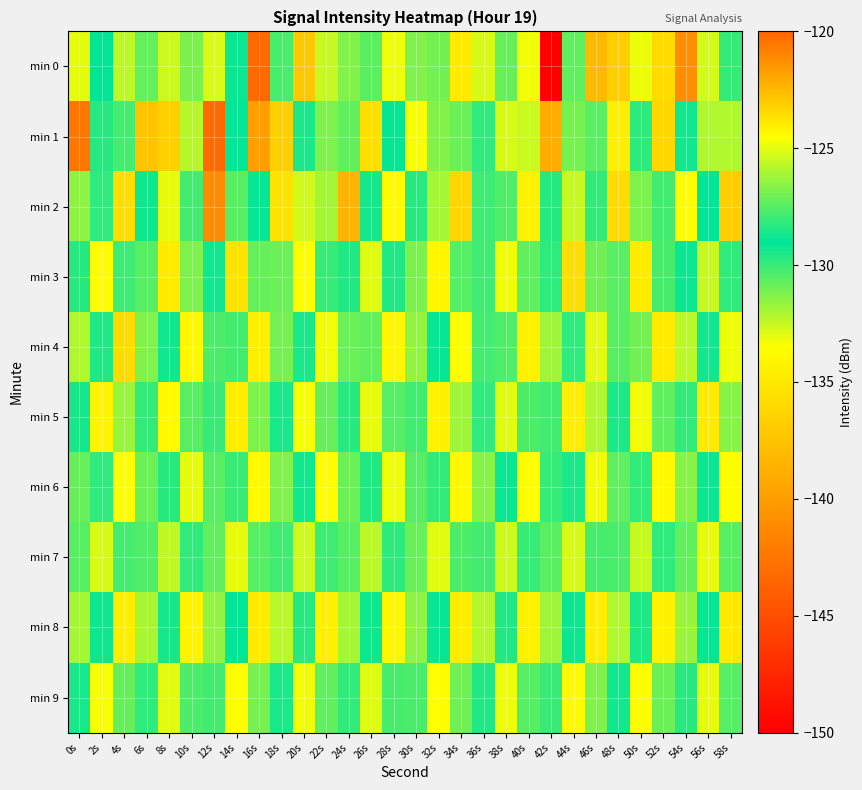

Reading left to right, extract all data points from this chart.

min 0: 0s=-125.0	2s=-129.1	4s=-132.4	6s=-127.2	8s=-132.6	10s=-126.9	12s=-125.2	14s=-128.8	16s=-143.3	18s=-127.7	20s=-137.2	22s=-132.5	24s=-126.7	26s=-130.6	28s=-124.9	30s=-131.3	32s=-131.1	34s=-134.8	36s=-132.8	38s=-130.8	40s=-133.2	42s=-149.9	44s=-130.8	46s=-138.1	48s=-136.7	50s=-133.1	52s=-123.5	54s=-141.0	56s=-132.7	58s=-128.1
min 1: 0s=-120.5	2s=-129.7	4s=-130.2	6s=-122.8	8s=-123.1	10s=-132.2	12s=-143.3	14s=-128.9	16s=-139.8	18s=-123.1	20s=-128.5	22s=-131.2	24s=-127.3	26s=-135.6	28s=-129.1	30s=-133.4	32s=-126.7	34s=-130.9	36s=-128.2	38s=-132.8	40s=-125.5	42s=-138.9	44s=-131.1	46s=-127.4	48s=-134.6	50s=-129.8	52s=-136.2	54s=-128.7	56s=-132.1	58s=-125.9
min 2: 0s=-131.5	2s=-128.2	4s=-135.7	6s=-129.3	8s=-133.1	10s=-127.8	12s=-141.2	14s=-130.6	16s=-128.9	18s=-135.4	20s=-132.7	22s=-126.1	24s=-138.5	26s=-129.4	28s=-133.8	30s=-128.3	32s=-131.9	34s=-136.2	36s=-130.1	38s=-127.6	40s=-134.3	42s=-129.7	44s=-132.5	46s=-128.1	48s=-135.9	50s=-131.2	52s=-127.8	54s=-133.6	56s=-129.0	58s=-136.7
min 3: 0s=-128.3	2s=-133.6	4s=-130.1	6s=-127.5	8s=-134.8	10s=-131.2	12s=-128.7	14s=-135.3	16s=-130.8	18s=-127.1	20s=-133.5	22s=-130.0	24s=-128.4	26s=-132.9	28s=-129.6	30s=-126.8	32s=-134.1	34s=-130.5	36s=-127.9	38s=-133.3	40s=-130.7	42s=-128.2	44s=-135.6	46s=-131.0	48s=-127.4	50s=-134.8	52s=-130.3	54s=-128.8	56s=-132.5	58s=-129.9
min 4: 0s=-132.1	2s=-129.6	4s=-135.8	6s=-131.3	8s=-128.7	10s=-133.9	12s=-130.4	14s=-127.8	16s=-134.6	18s=-131.1	20s=-128.5	22s=-133.3	24s=-130.9	26s=-127.3	28s=-134.1	30s=-131.6	32s=-128.9	34s=-133.7	36s=-130.2	38s=-127.6	40s=-134.4	42s=-131.8	44s=-128.2	46s=-133.0	48s=-130.6	50s=-127.0	52s=-134.8	54s=-132.3	56s=-128.7	58s=-133.2
min 5: 0s=-129.4	2s=-134.2	4s=-131.7	6s=-128.1	8s=-133.9	10s=-130.6	12s=-128.0	14s=-134.7	16s=-131.2	18s=-128.6	20s=-133.4	22s=-130.8	24s=-128.3	26s=-133.1	28s=-130.5	30s=-127.9	32s=-134.3	34s=-131.8	36s=-128.2	38s=-133.0	40s=-130.4	42s=-127.8	44s=-134.6	46s=-132.1	48s=-128.5	50s=-133.3	52s=-130.7	54s=-128.1	56s=-134.9	58s=-131.4
min 6: 0s=-130.8	2s=-128.2	4s=-133.5	6s=-130.9	8s=-128.3	10s=-133.1	12s=-130.6	14s=-128.0	16s=-133.8	18s=-131.3	20s=-128.7	22s=-133.5	24s=-130.9	26s=-128.4	28s=-133.2	30s=-130.6	32s=-128.1	34s=-133.9	36s=-131.4	38s=-128.8	40s=-133.6	42s=-130.0	44s=-128.5	46s=-133.3	48s=-130.7	50s=-128.1	52s=-133.9	54s=-131.4	56s=-128.8	58s=-133.6
min 7: 0s=-127.5	2s=-132.8	4s=-130.2	6s=-127.6	8s=-132.4	10s=-129.9	12s=-127.3	14s=-133.1	16s=-130.5	18s=-127.9	20s=-132.7	22s=-130.1	24s=-127.5	26s=-132.3	28s=-129.8	30s=-127.2	32s=-133.0	34s=-130.4	36s=-127.8	38s=-132.6	40s=-130.0	42s=-127.4	44s=-132.8	46s=-130.3	48s=-127.7	50s=-132.5	52s=-129.9	54s=-127.3	56s=-133.1	58s=-130.6
min 8: 0s=-131.9	2s=-129.3	4s=-134.6	6s=-132.0	8s=-129.4	10s=-134.2	12s=-131.6	14s=-129.0	16s=-134.8	18s=-132.3	20s=-129.7	22s=-134.5	24s=-131.9	26s=-129.3	28s=-134.1	30s=-131.5	32s=-128.9	34s=-134.7	36s=-132.2	38s=-129.6	40s=-134.4	42s=-131.8	44s=-129.2	46s=-134.6	48s=-132.1	50s=-129.5	52s=-134.3	54s=-131.7	56s=-129.1	58s=-134.9
min 9: 0s=-128.6	2s=-133.4	4s=-130.8	6s=-128.2	8s=-133.0	10s=-130.4	12s=-127.8	14s=-133.6	16s=-131.1	18s=-128.5	20s=-133.3	22s=-130.7	24s=-128.1	26s=-132.9	28s=-130.3	30s=-127.7	32s=-133.5	34s=-131.0	36s=-128.4	38s=-133.2	40s=-130.6	42s=-128.0	44s=-133.8	46s=-131.3	48s=-128.7	50s=-133.5	52s=-130.9	54s=-128.3	56s=-133.1	58s=-130.5